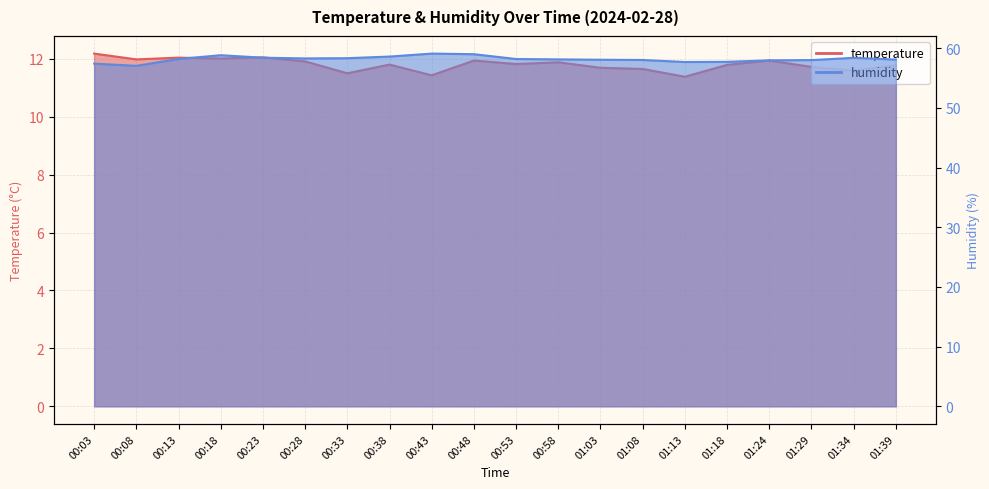

How many interior local valleys does the temperature series have?

7